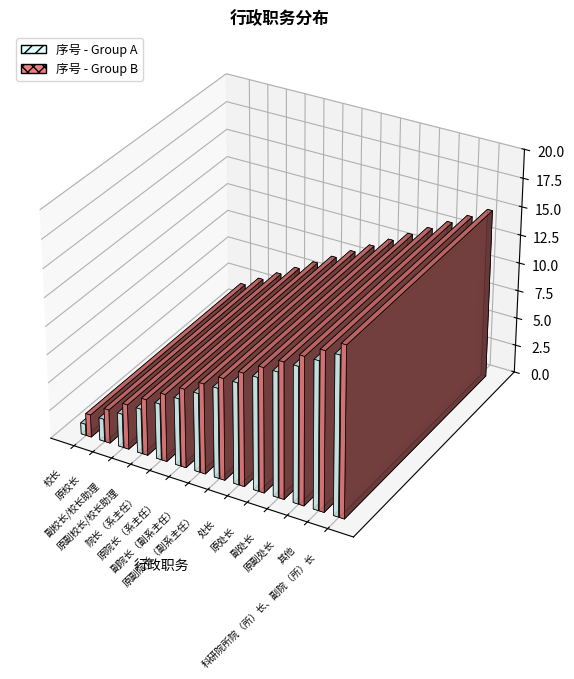

Which category has the highest value across all series?

科研院所院（所）长、副院（所）长